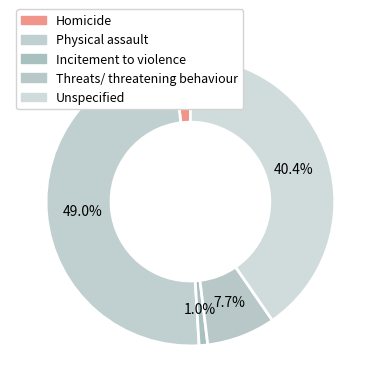

Is it true that Incitement to violence is 7% of the pie?

False